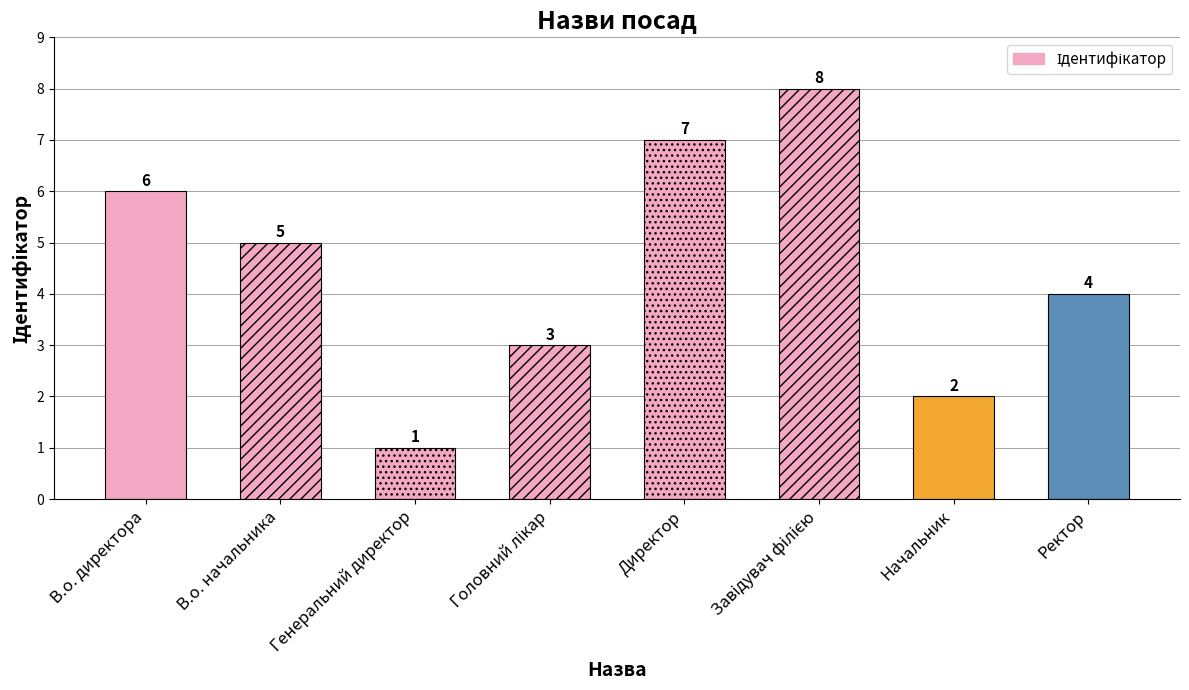

What is the value of the 8th bar from the left?

4